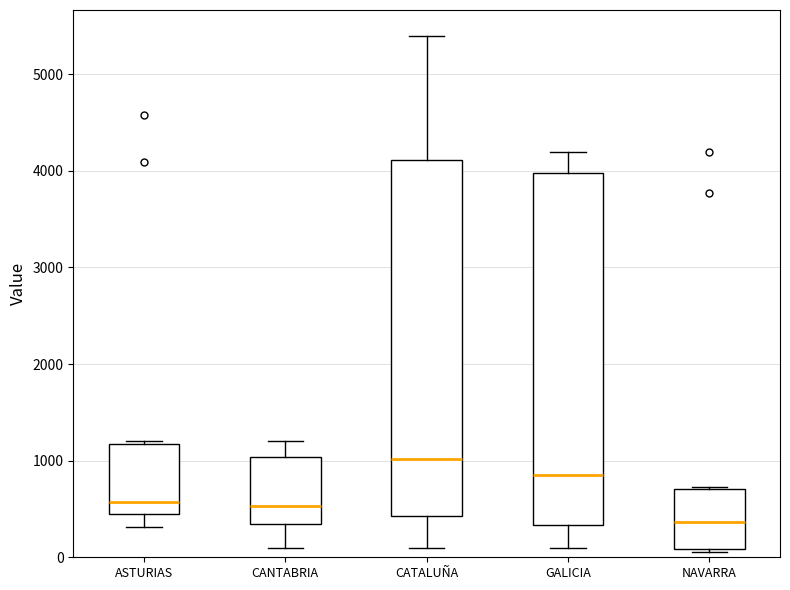

Which box has the highest median line?

CATALUÑA